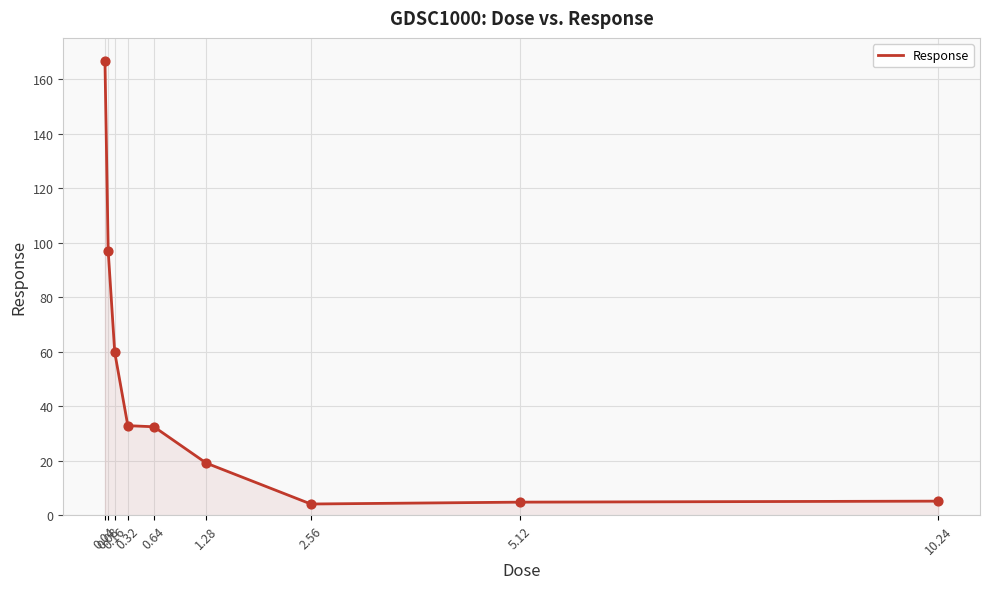

What is the ratio of the value at 10.24 to the value at 2.56?

1.3